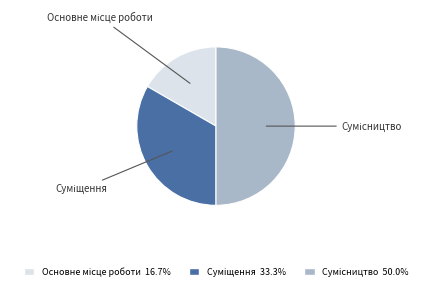

What percentage is the Суміщення slice, to the nearest percent?

33%